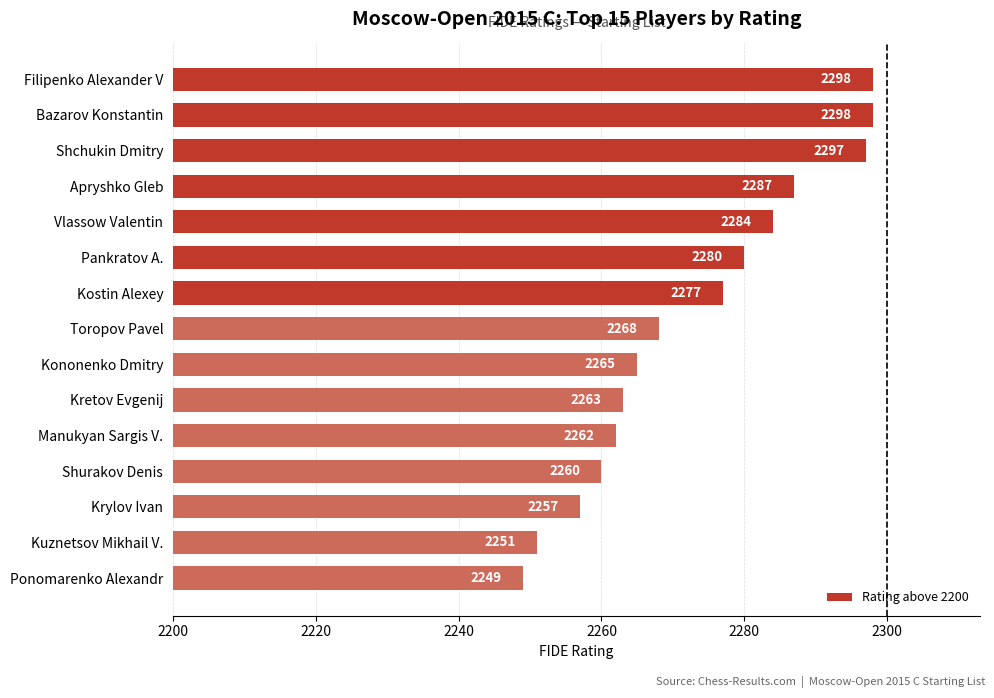

Does the chart contain any negative values?

No